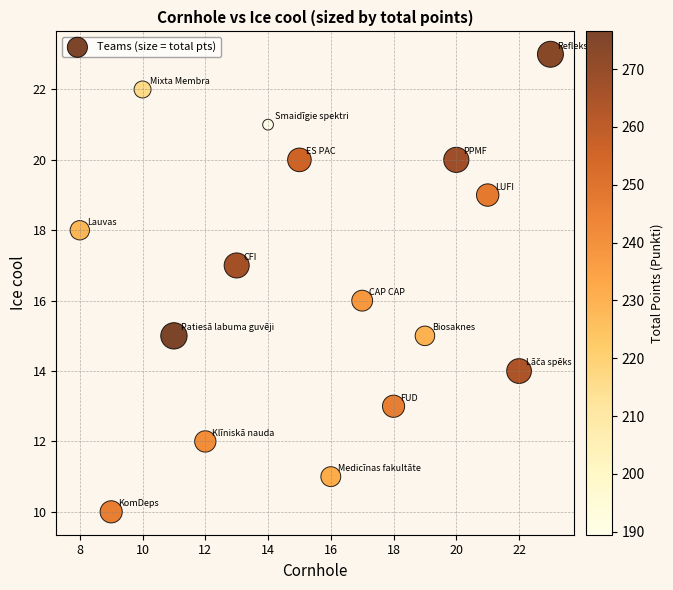

What is the range of Y values (max minus min)?

13